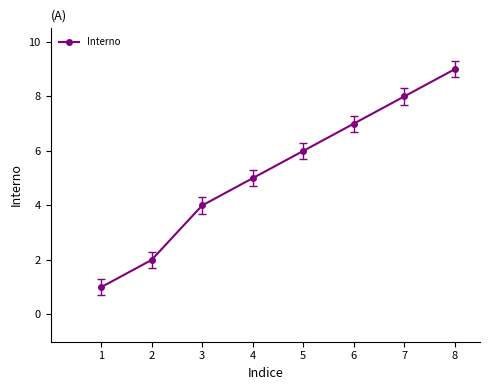

What is the smallest value displayed?

1